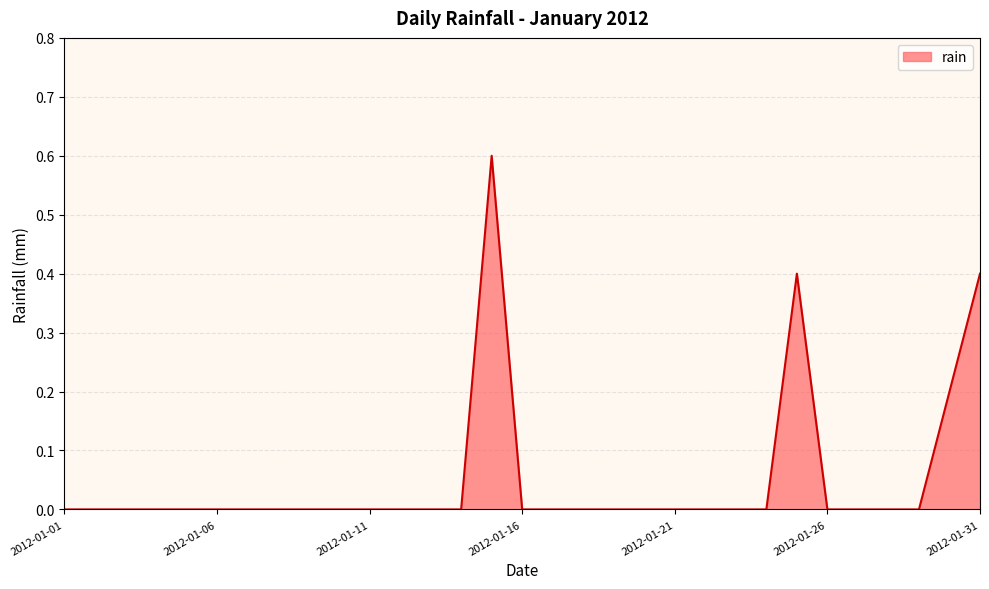

How many values are between 0 and 1?

31